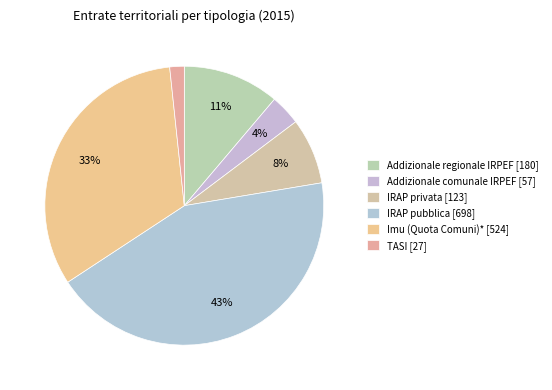

How many segments does this pie chart have?

6